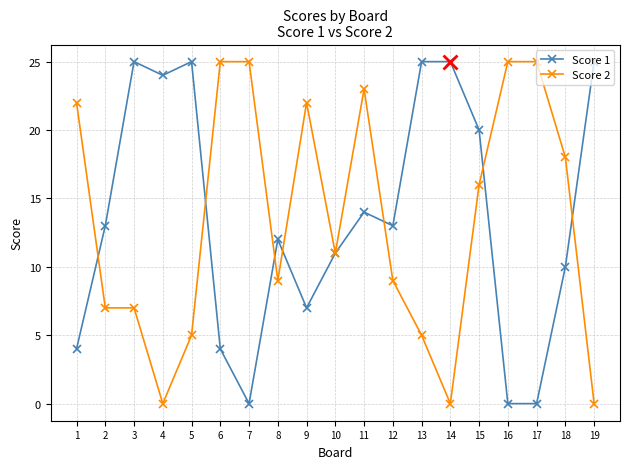

Read the Score 1 value at 2, to the nearest 5.

15